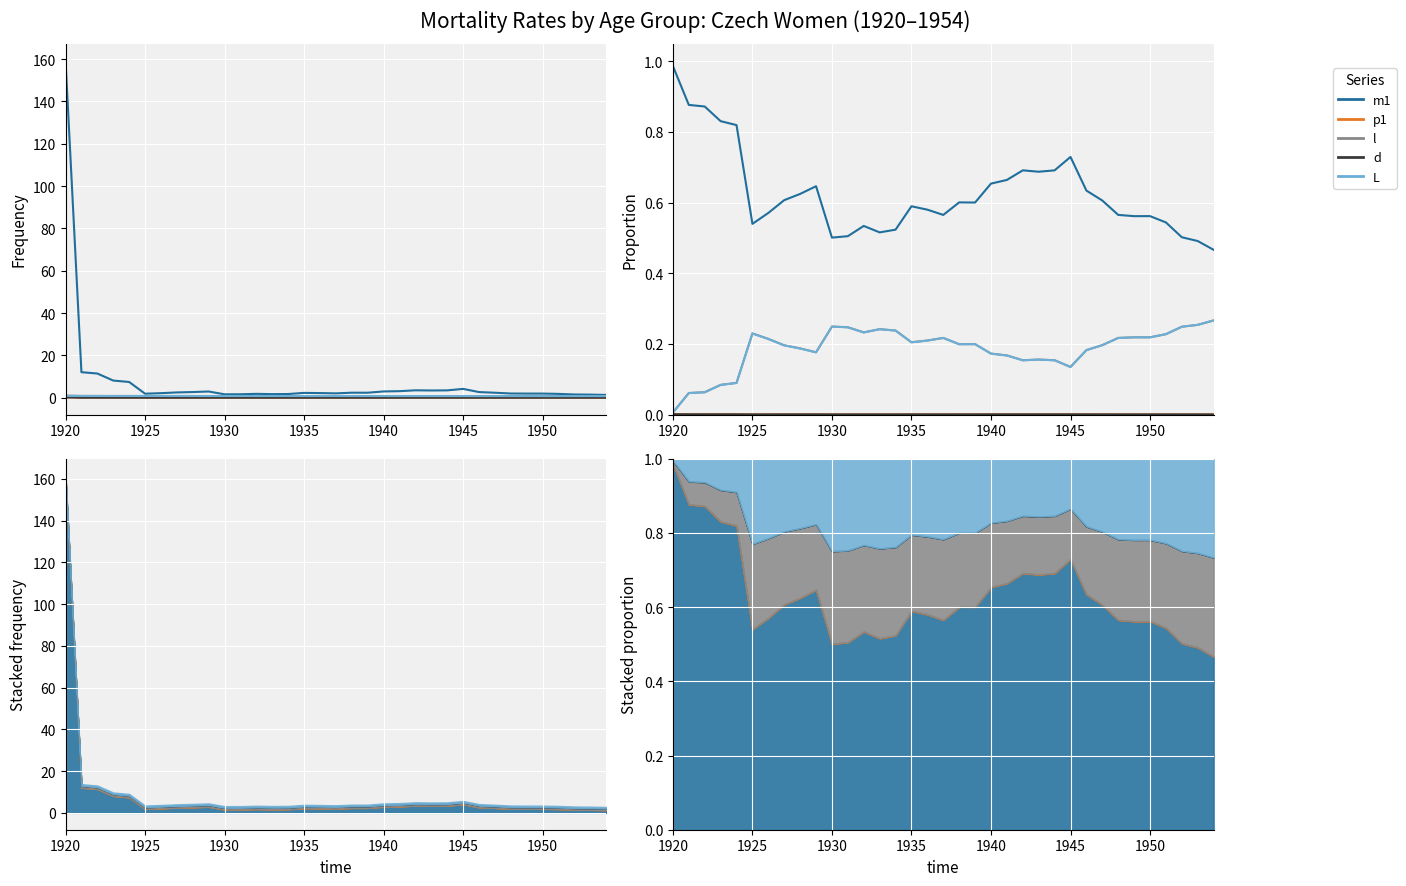

Which series has the largest range (max minus min)?

m1